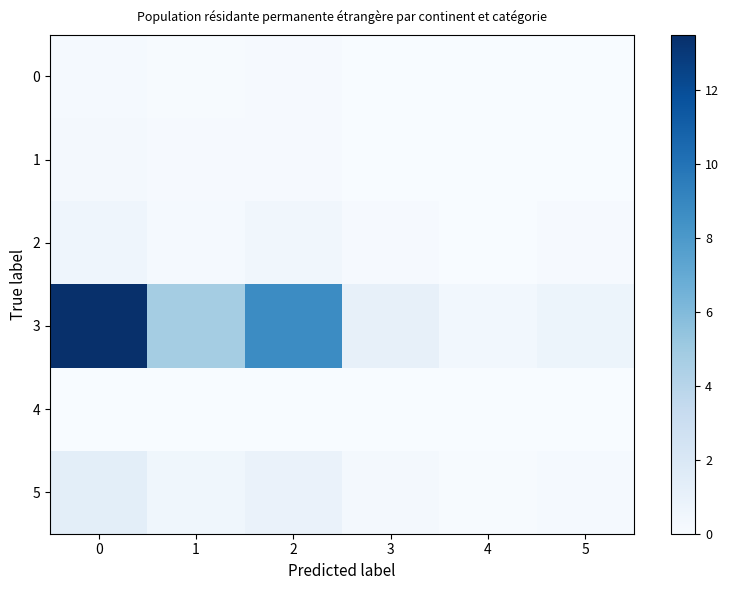

What is the spread (max minus min) of values at 1?

4.8